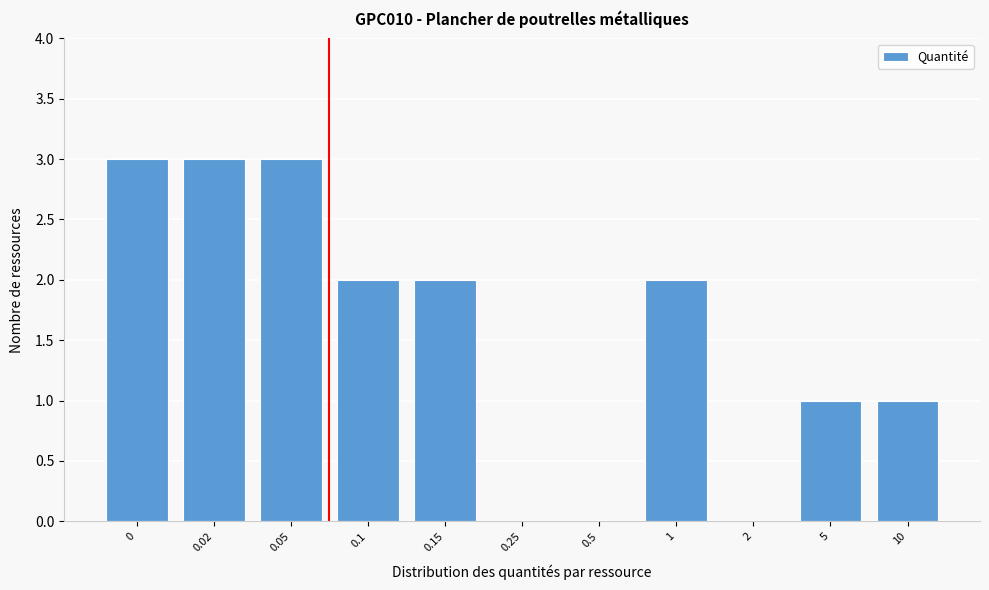

Reading left to right, list all the values displayed in this chart.

0=3	0.02=3	0.05=3	0.1=2	0.15=2	0.25=0	0.5=0	1=2	2=0	5=1	10=1